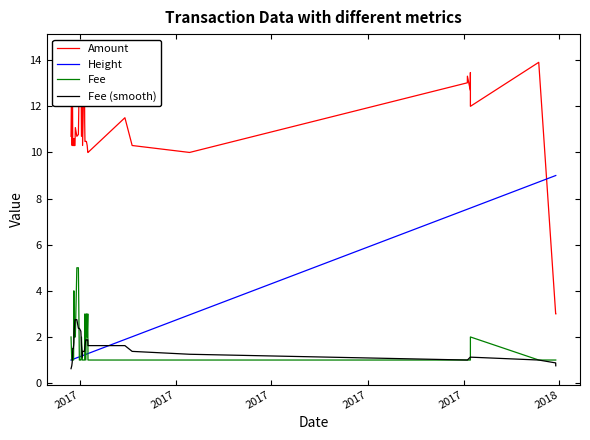

True or false: Amount and Fee (smooth) intersect in this chart.

False